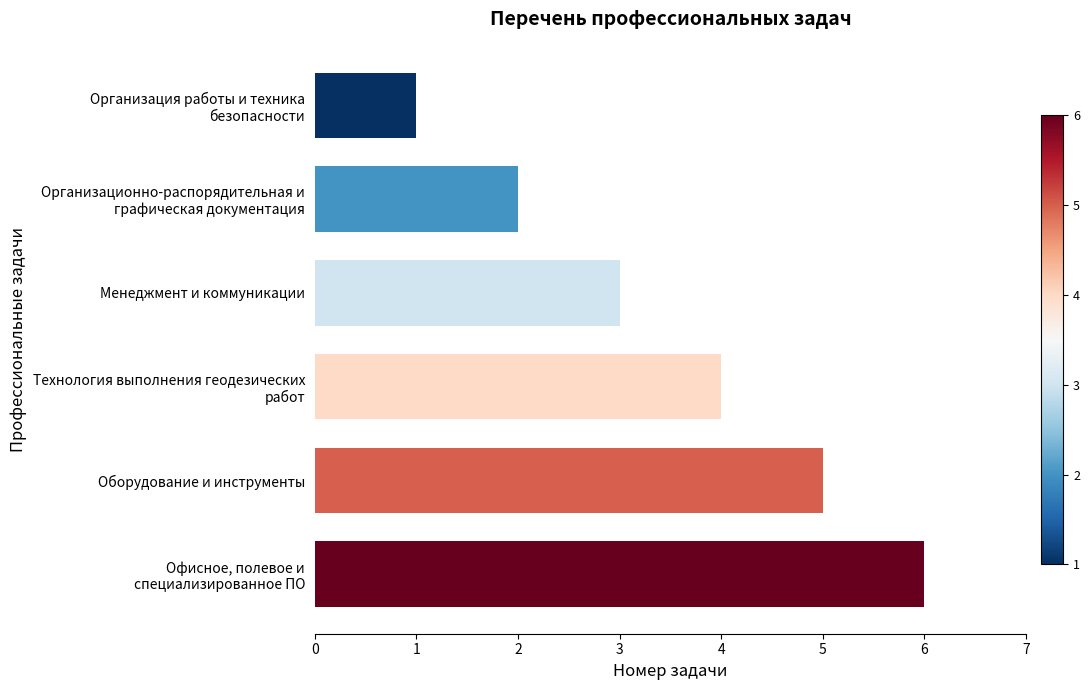

The chart shows a value of 3 at Оборудование и инструменты. True or false?

False